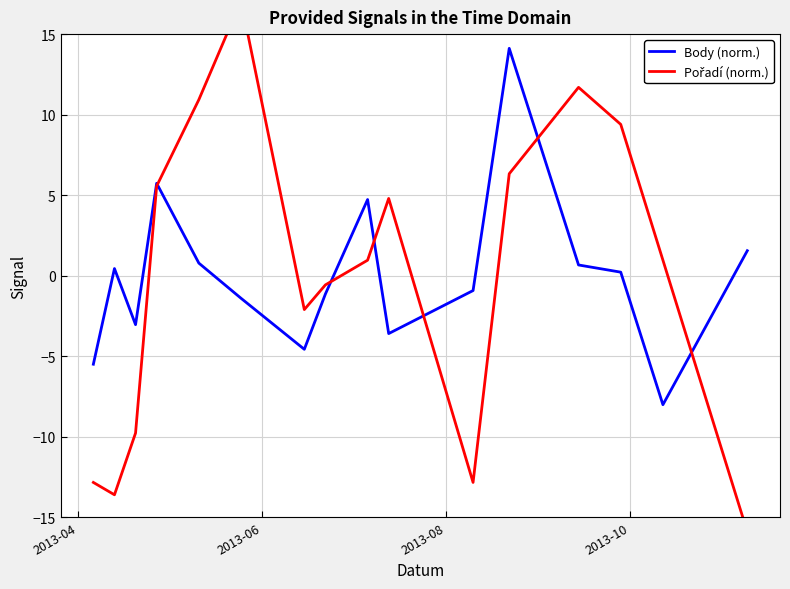

List the series in order of their overall mean, lowest first.

Pořadí (norm.), Body (norm.)